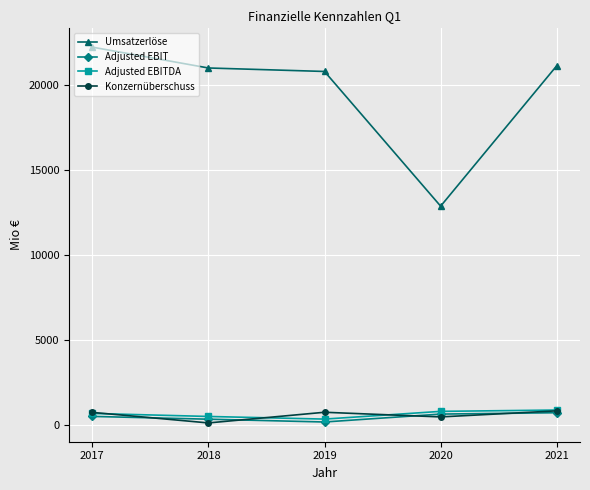

Is the value of Adjusted EBITDA at 2021 greater than the value of Umsatzerlöse at 2020?

No